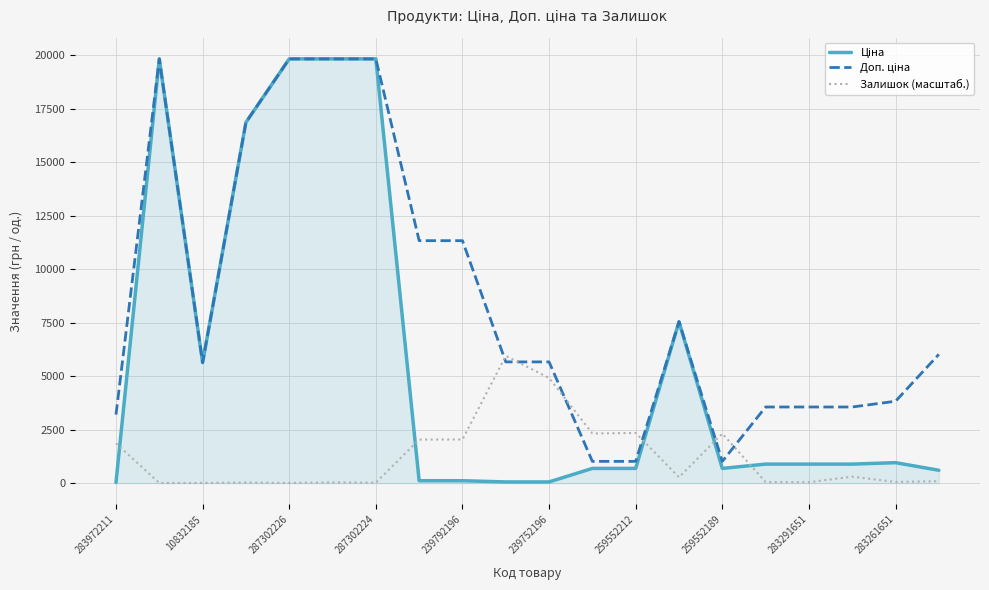

What is the difference between the maximum and minimum values in the Доп. ціна series?

18813.3